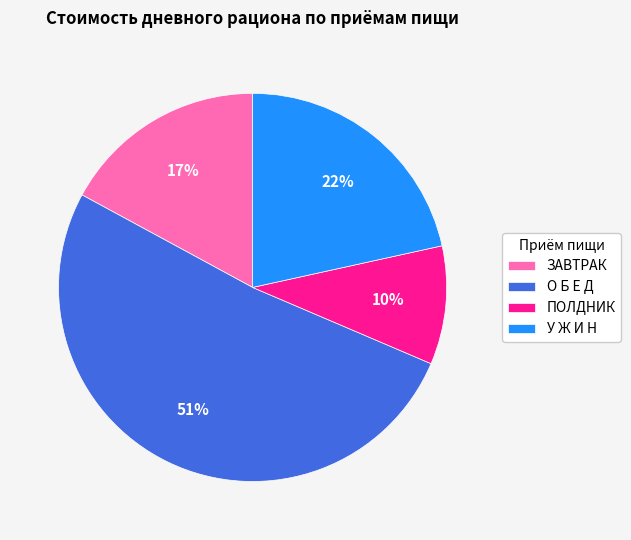

Is there any slice that represents more than half of the pie?

Yes